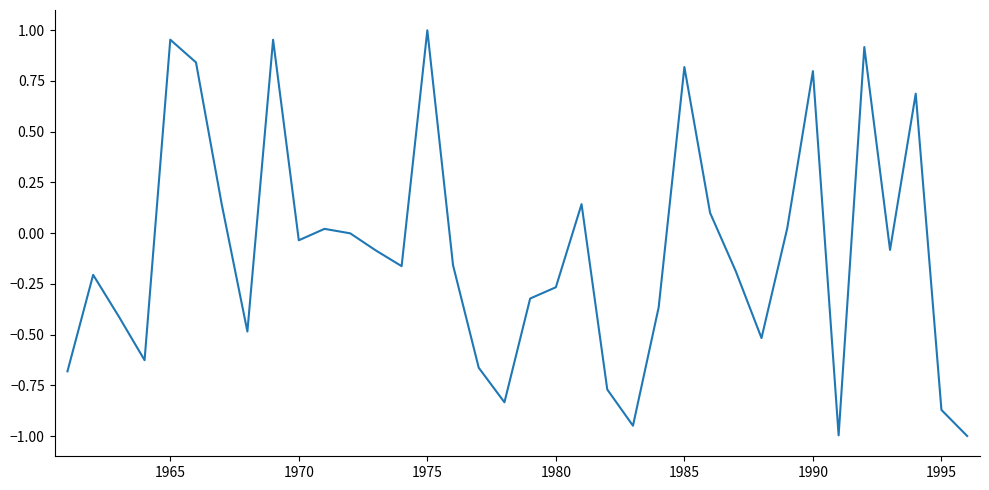

What is the average value?

-0.1